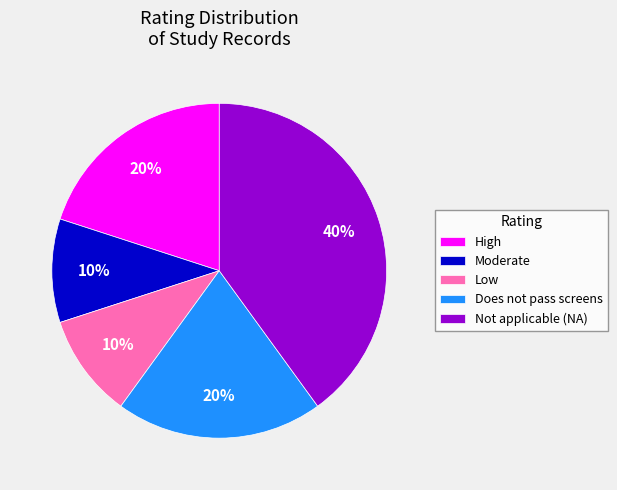

To the nearest percent, what is the combined percentage of Moderate and Does not pass screens?

30%